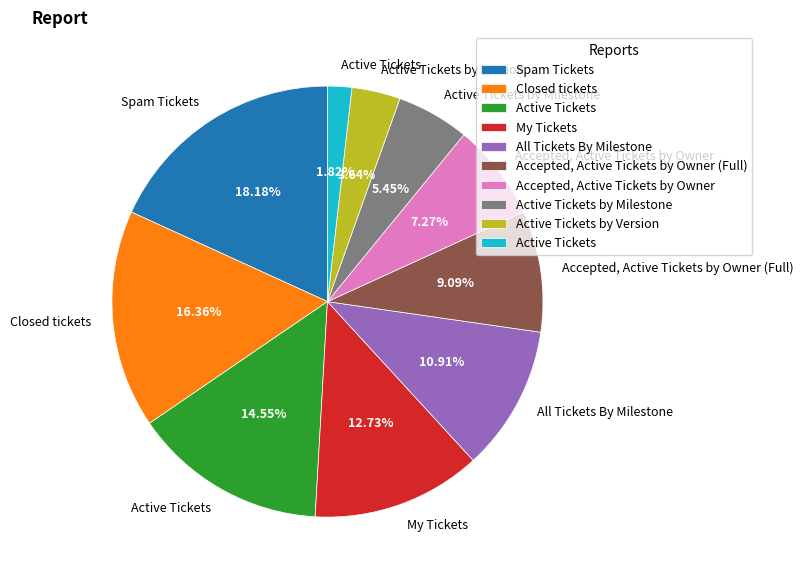

How many slices are in this pie chart?

10